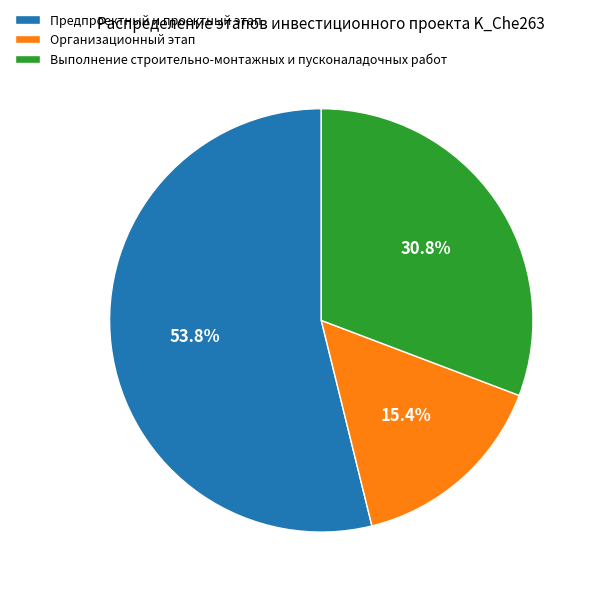

How many segments does this pie chart have?

3